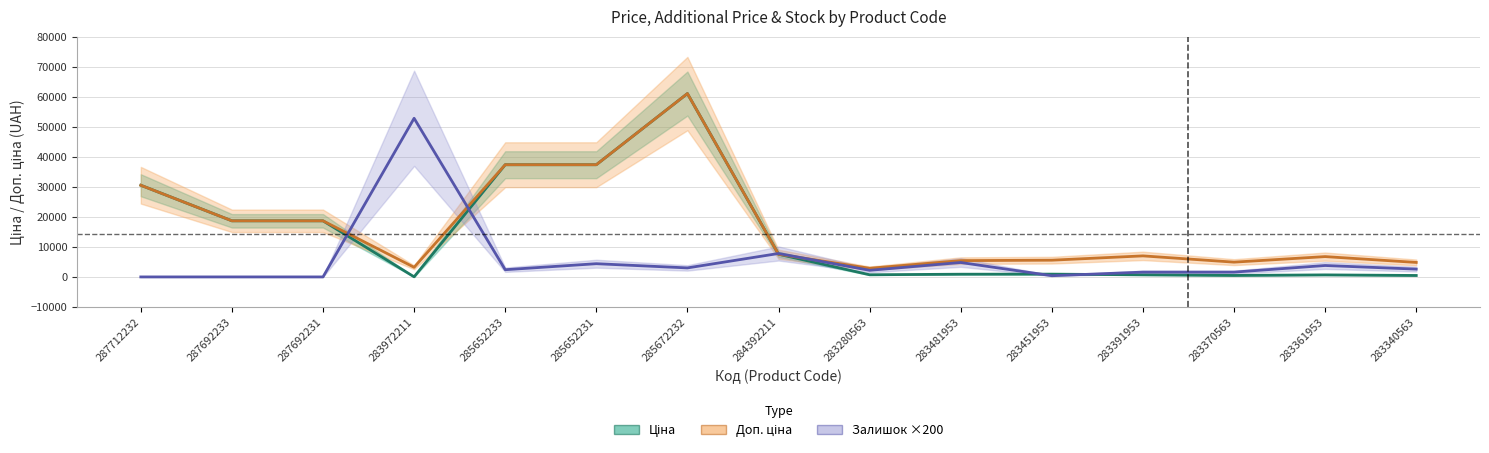

At which label does Доп. ціна first exceed 7004?

287712232